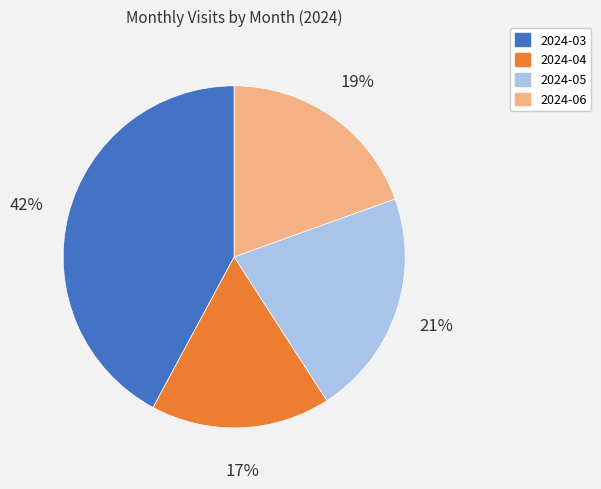

To the nearest percent, what is the combined percentage of 2024-04 and 2024-05?

38%